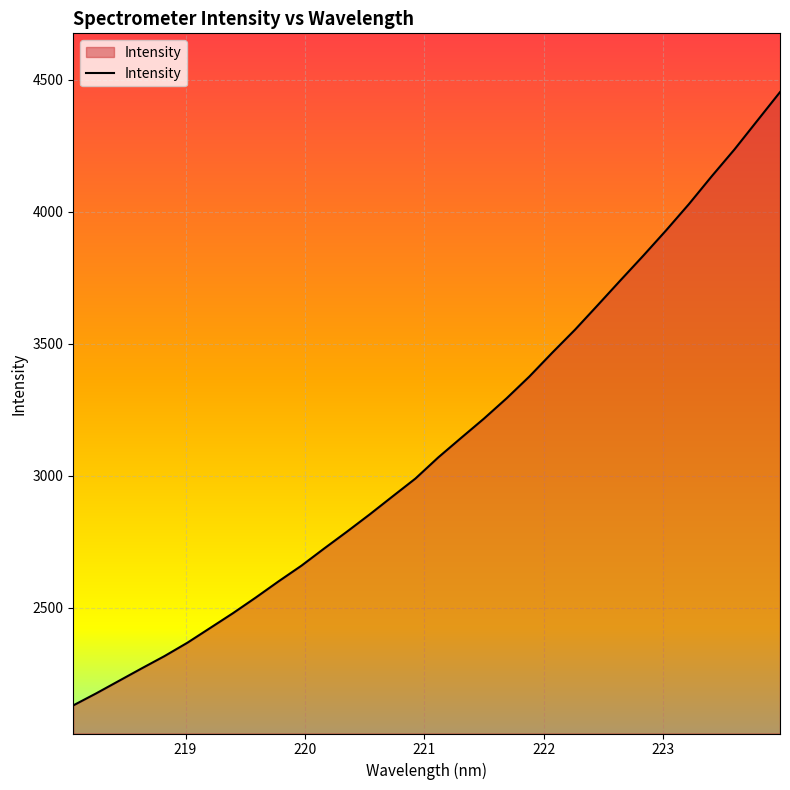

What is the smallest value displayed?

2130.5